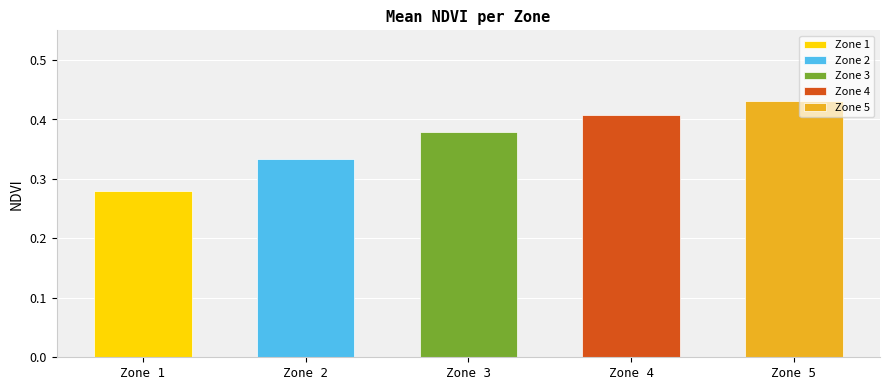

The value at Zone 1 is 0.5. True or false?

False